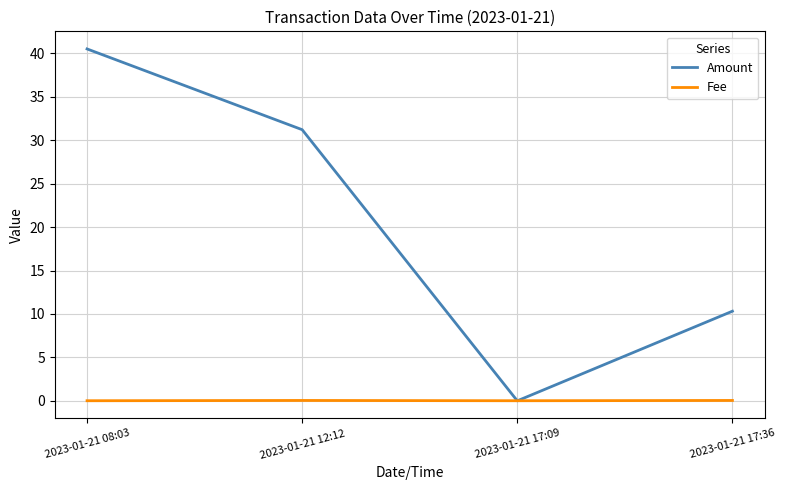

How many categories are shown in the chart?

4